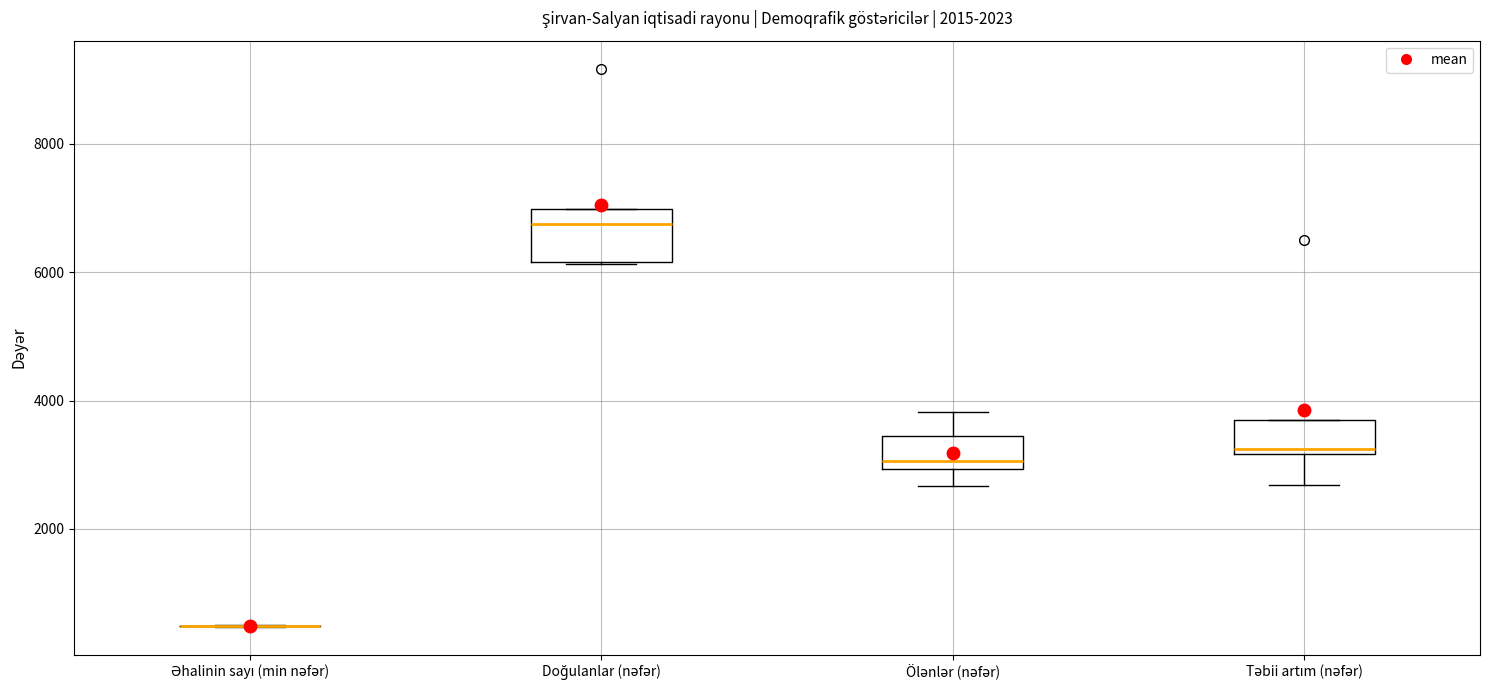

Which box is the tallest, from its lower edge to its upper edge?

Doğulanlar (nəfər)